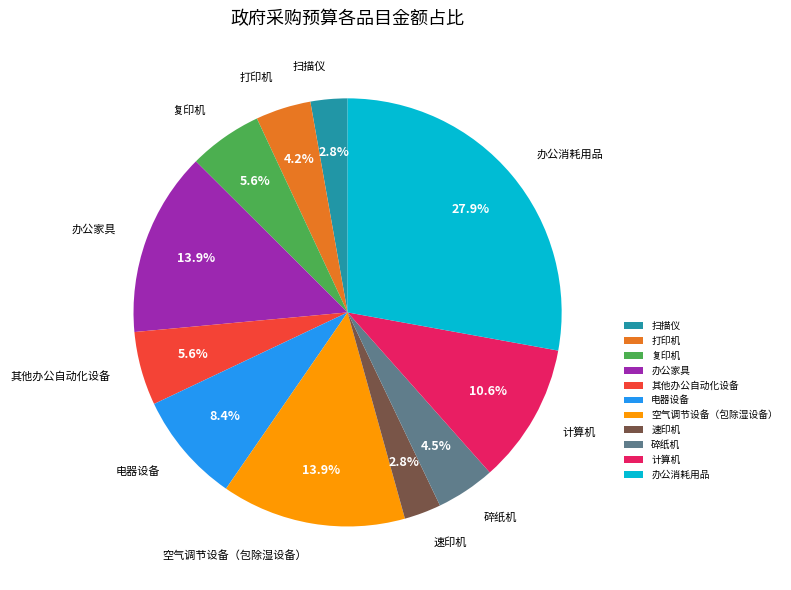

What percentage is the 其他办公自动化设备 slice, to the nearest percent?

6%